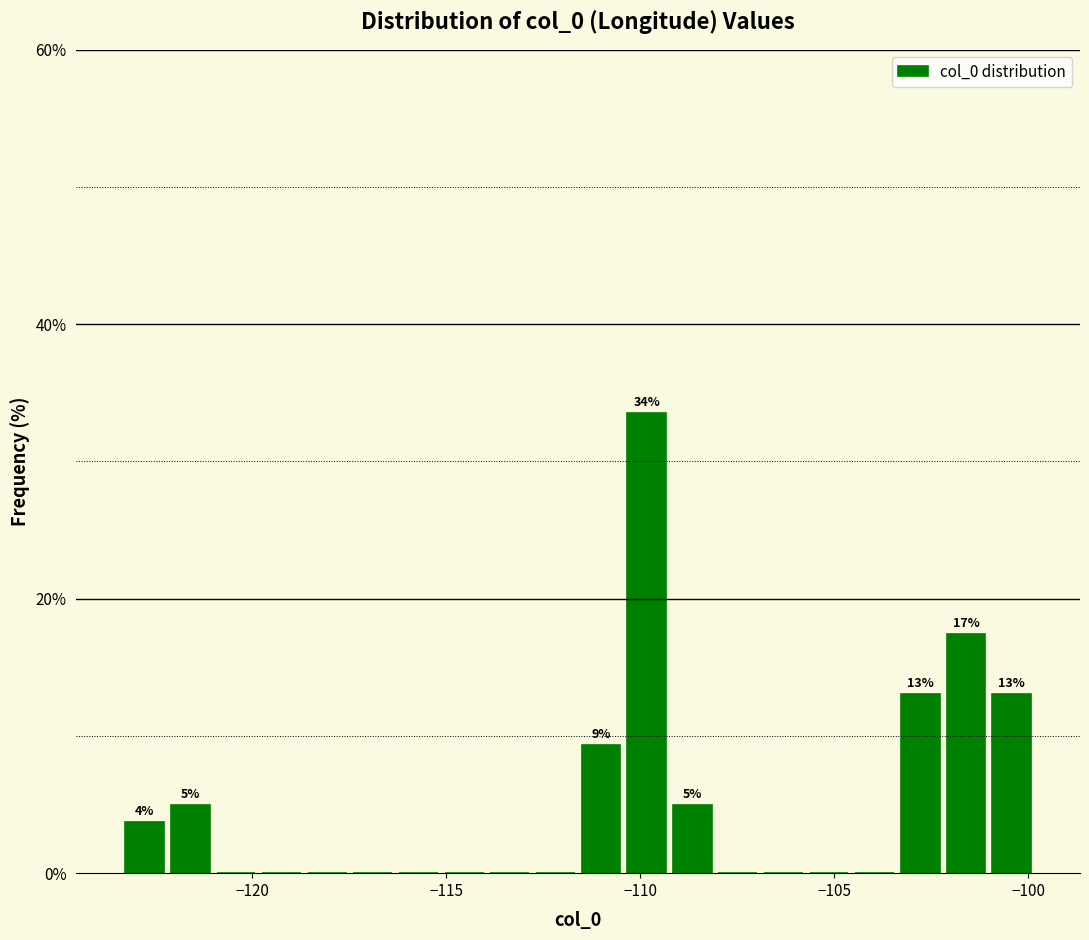

Read against the x-axis, roughly where is the centre of the tallest bar?

-110.0